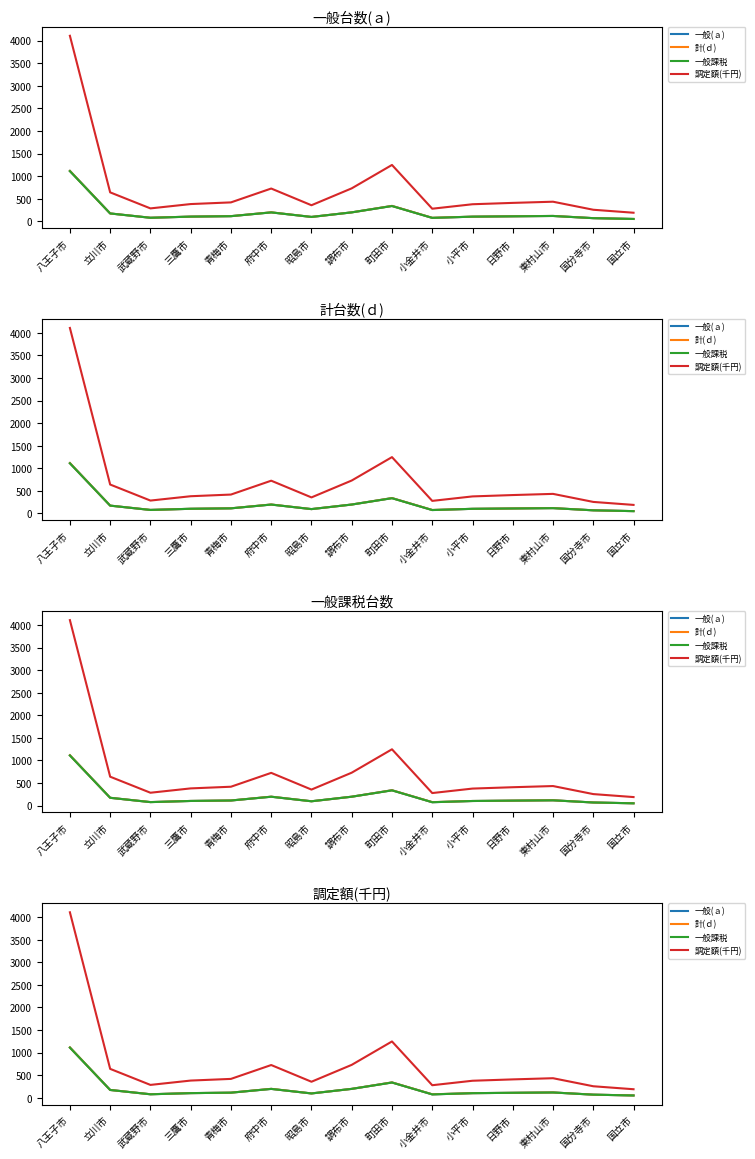

True or false: 計(ｄ) and 一般課税 intersect in this chart.

False